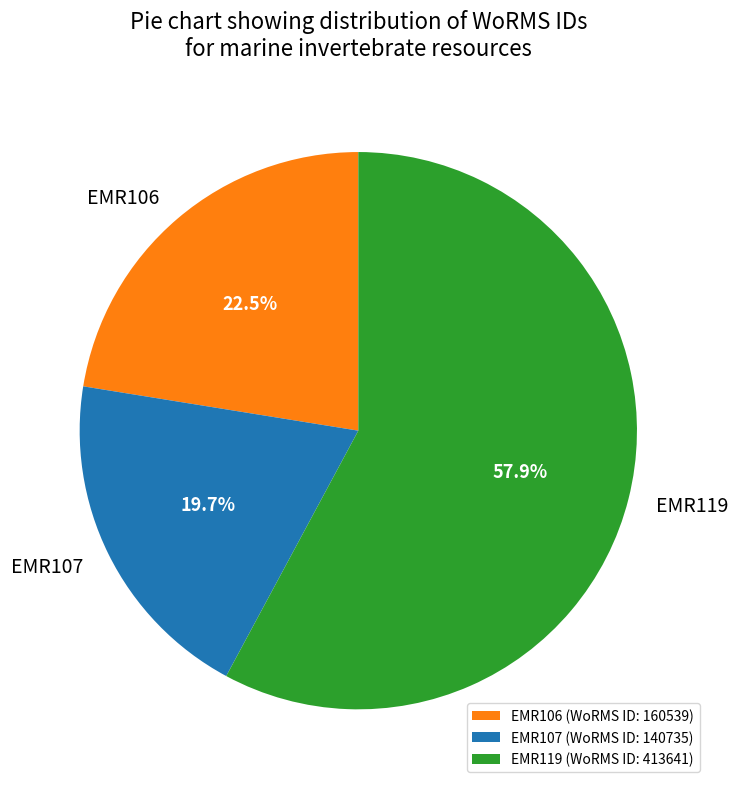

To the nearest percent, what percentage of the pie is EMR107?

20%